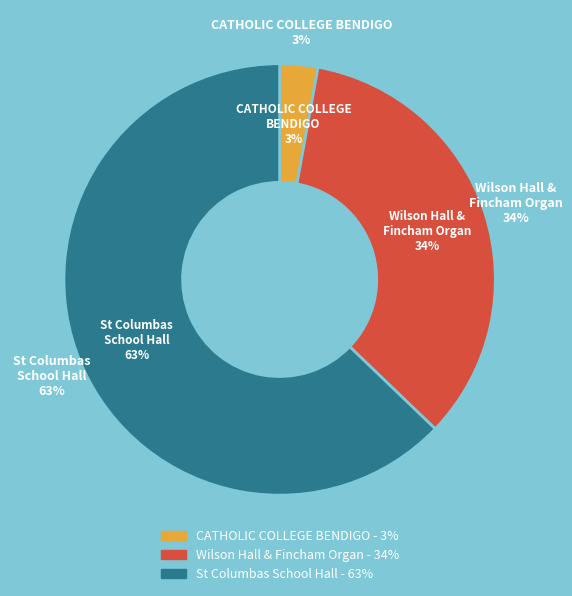

Count the number of slices in the pie.

3